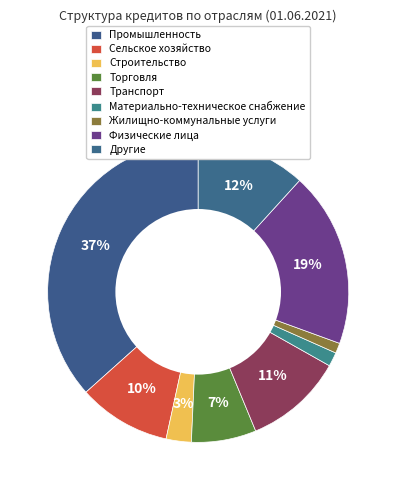

To the nearest percent, what is the difference between the largest and smallest slice percentages?

36%